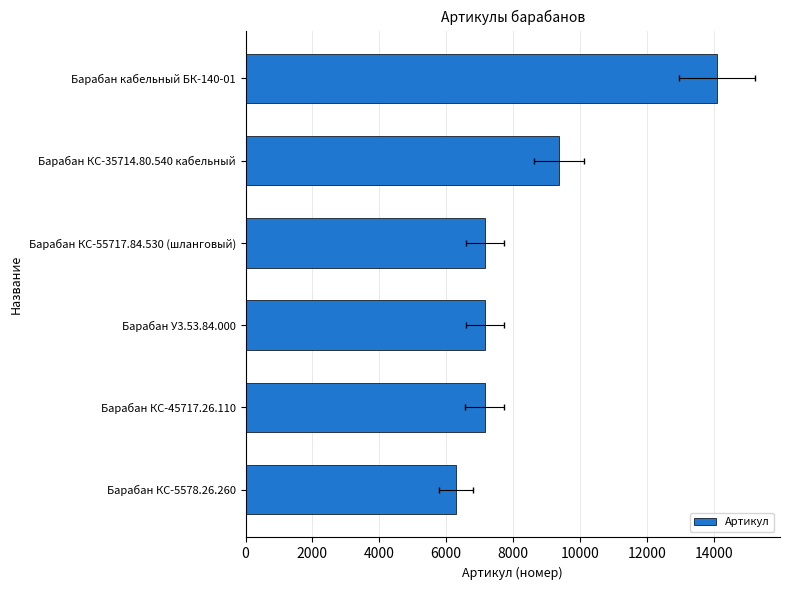

How many distinct data groups are displayed?

1